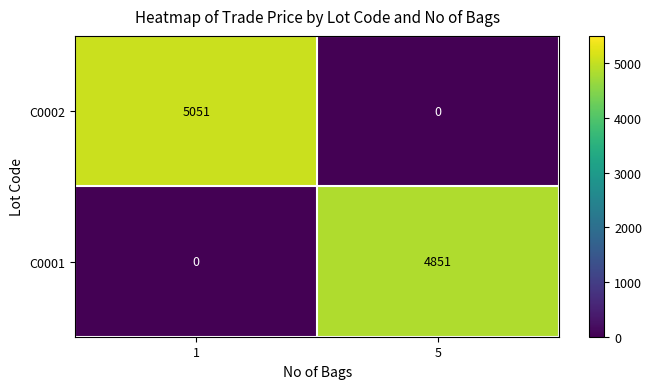

Reading left to right, list all the values displayed in this chart.

C0002: 1=5051	5=0
C0001: 1=0	5=4851